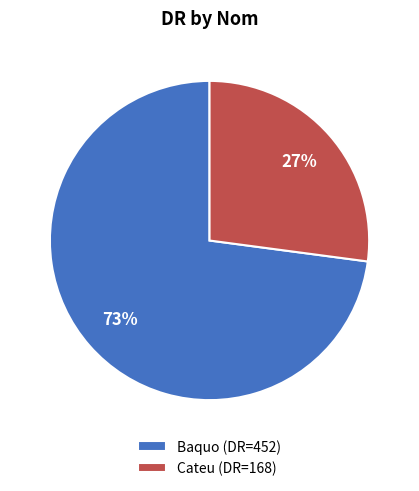

What is the smallest slice in the pie chart?

Cateu